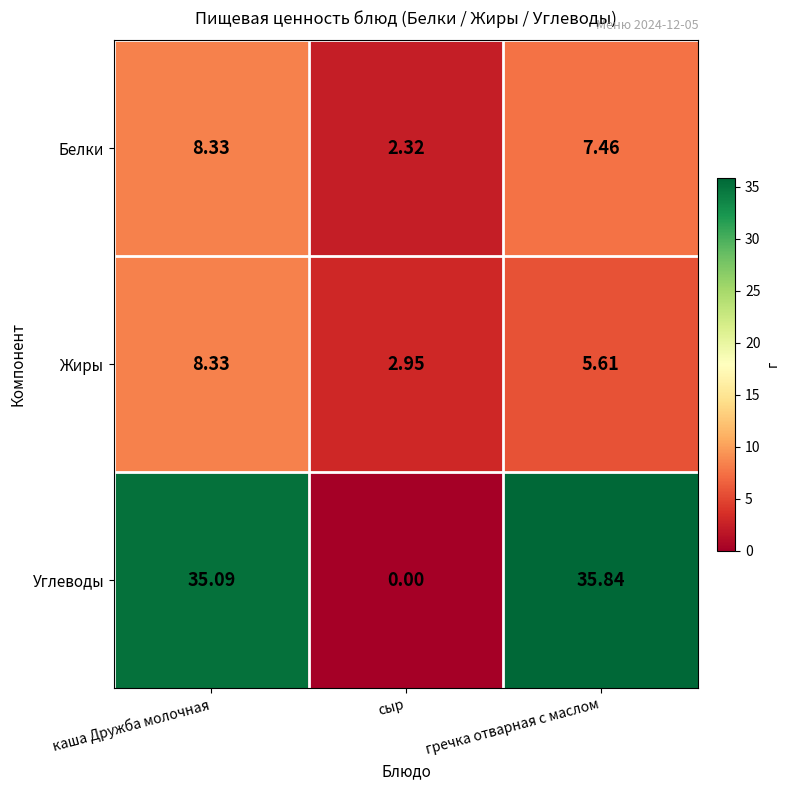

Rank the categories by Белки value from highest to lowest.

каша Дружба молочная, гречка отварная с маслом, сыр